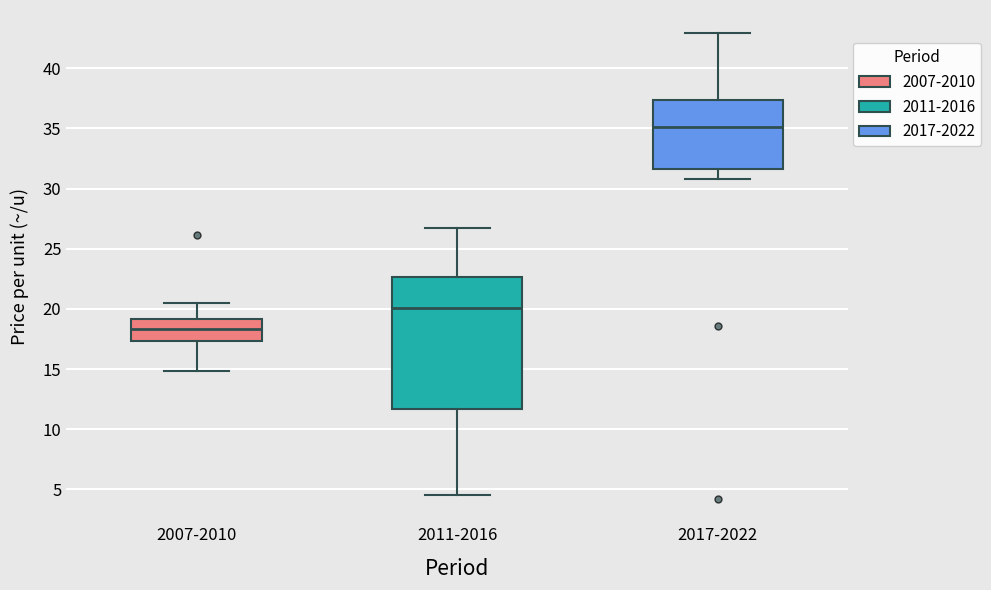

Reading left to right, read every box against the y-axis: the position of its median line, the range the box covers, and the ends of its whiskers. The values are not printed on the chart, so give them approximately, as read against the axis.

2007-2010: median 18.5, box 17.5 to 19.0, whiskers 15.0 to 20.5
2011-2016: median 20.0, box 11.5 to 22.5, whiskers 4.5 to 26.5
2017-2022: median 35.0, box 31.5 to 37.5, whiskers 31.0 to 43.0